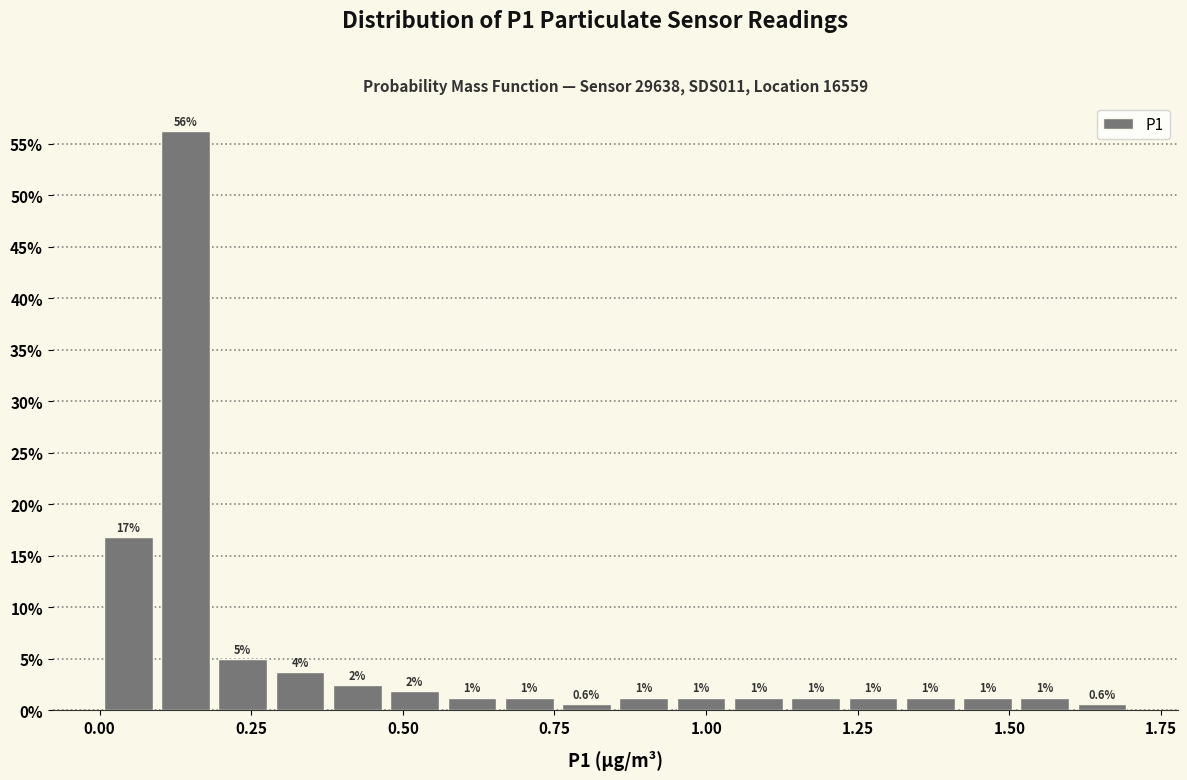

Read against the x-axis, roughly where is the centre of the tallest bar?

0.15